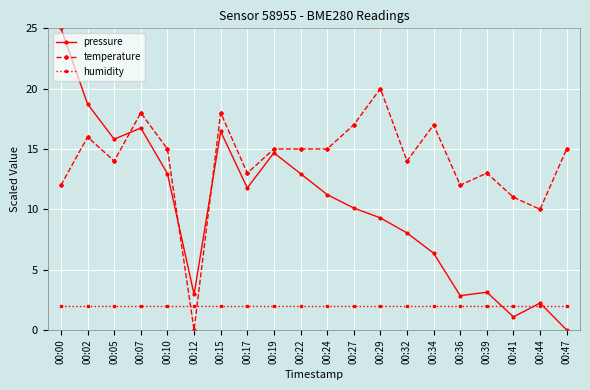

Reading right to left, list all the values displayed in this chart.

pressure: 00:47=0.0	00:44=2.2	00:41=1.1	00:39=3.1	00:36=2.8	00:34=6.4	00:32=8.0	00:29=9.3	00:27=10.1	00:24=11.2	00:22=13.0	00:19=14.7	00:17=11.8	00:15=16.5	00:12=3.0	00:10=13.0	00:07=16.7	00:05=15.8	00:02=18.7	00:00=25.0
temperature: 00:47=15.0	00:44=10.0	00:41=11.0	00:39=13.0	00:36=12.0	00:34=17.0	00:32=14.0	00:29=20.0	00:27=17.0	00:24=15.0	00:22=15.0	00:19=15.0	00:17=13.0	00:15=18.0	00:12=0.0	00:10=15.0	00:07=18.0	00:05=14.0	00:02=16.0	00:00=12.0
humidity: 00:47=2.0	00:44=2.0	00:41=2.0	00:39=2.0	00:36=2.0	00:34=2.0	00:32=2.0	00:29=2.0	00:27=2.0	00:24=2.0	00:22=2.0	00:19=2.0	00:17=2.0	00:15=2.0	00:12=2.0	00:10=2.0	00:07=2.0	00:05=2.0	00:02=2.0	00:00=2.0